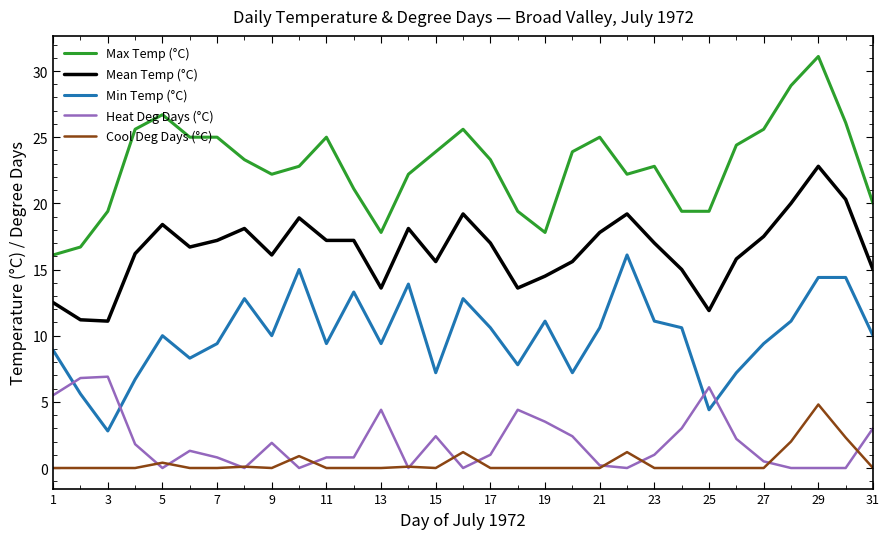

After their last crossing, which series has the higher values: Heat Deg Days (°C) or Min Temp (°C)?

Min Temp (°C)